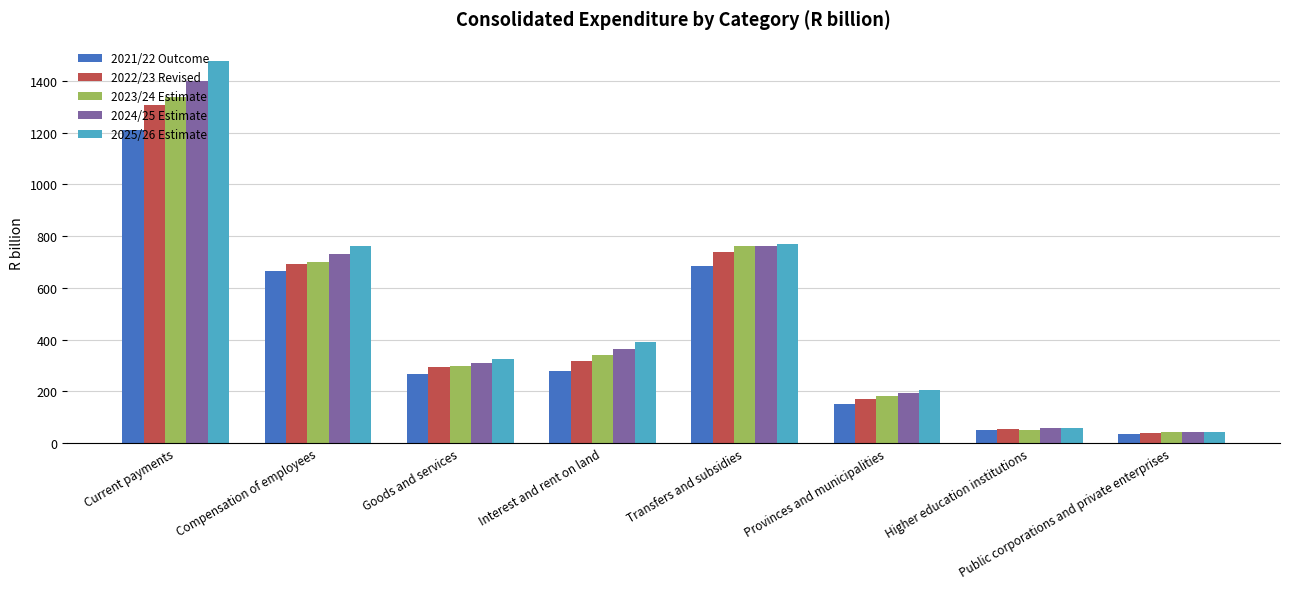

What is the label of the 7th bar from the right?

Compensation of employees